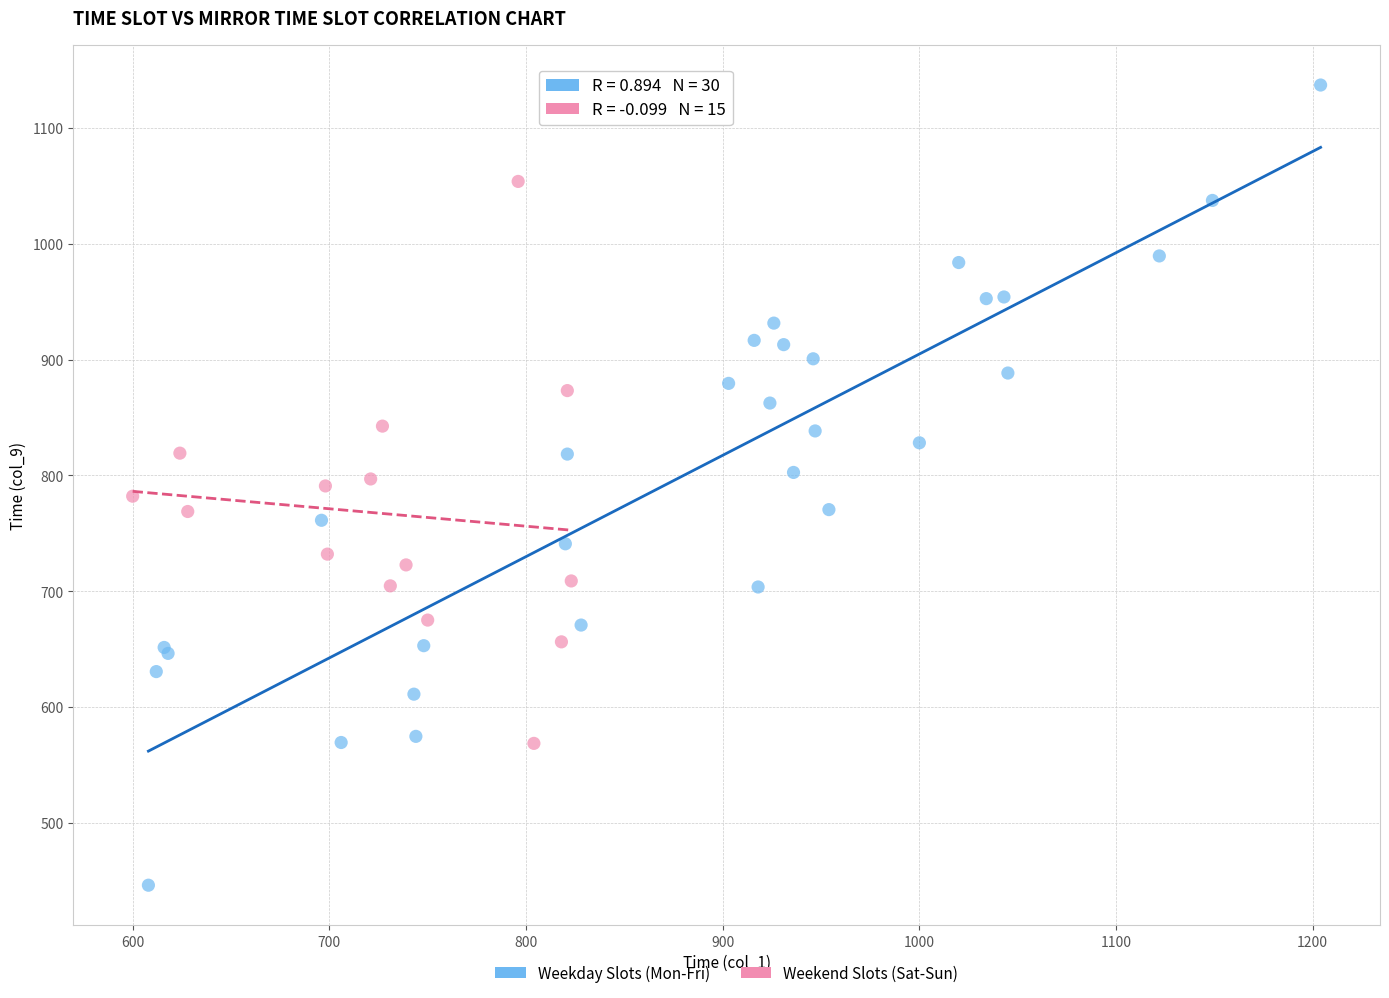

Which series reaches the maximum Y coordinate?

Weekday Slots (Mon-Fri)